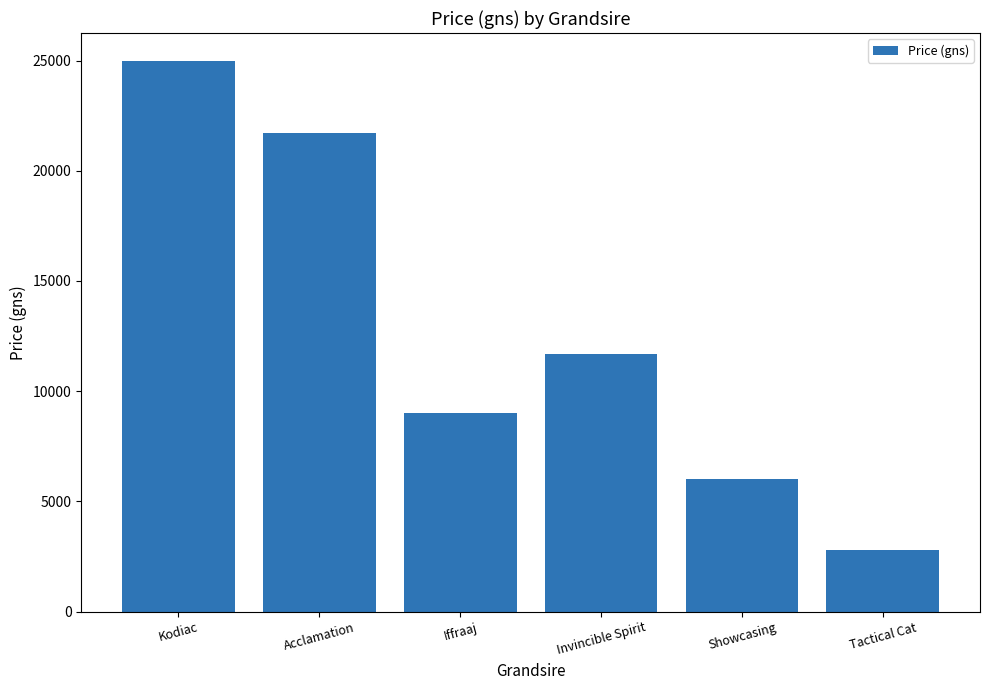

Reading left to right, extract all data points from this chart.

Kodiac=25000	Acclamation=21700	Iffraaj=9000	Invincible Spirit=11700	Showcasing=6000	Tactical Cat=2800